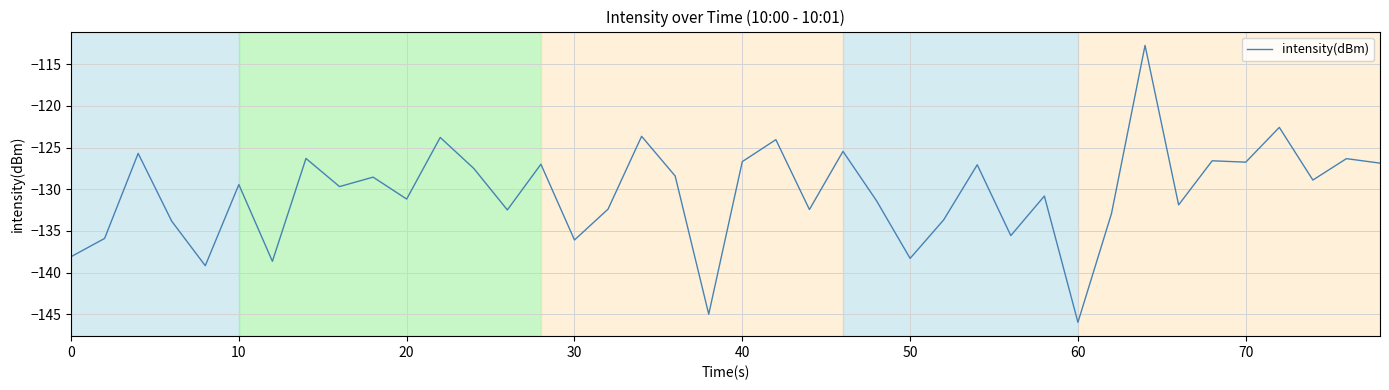

What is the greatest value displayed?

-112.8